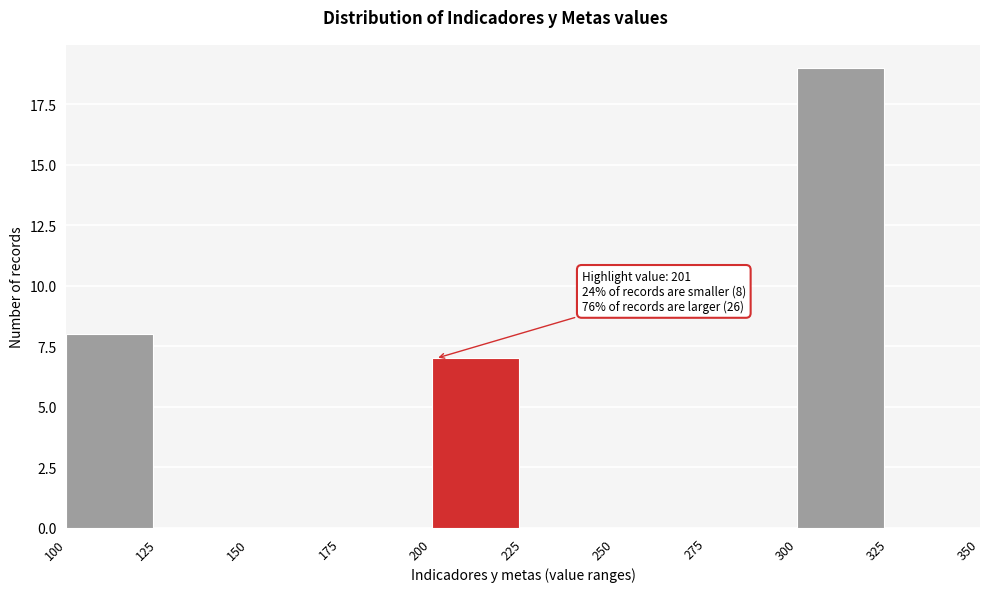

Over which range of the x-axis is the bar tallest?

300 to 325